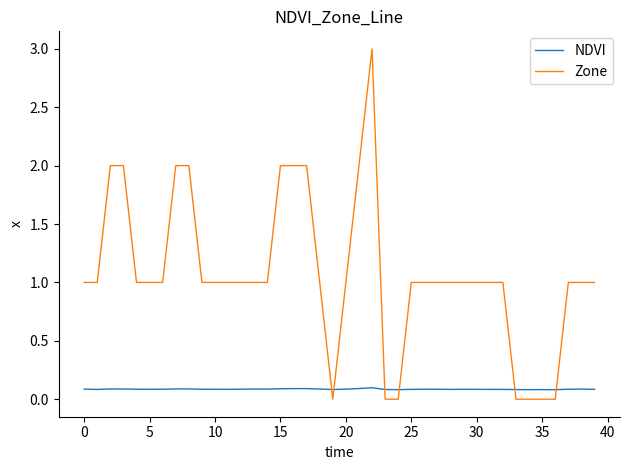

What are all the series names shown in the legend?

NDVI, Zone